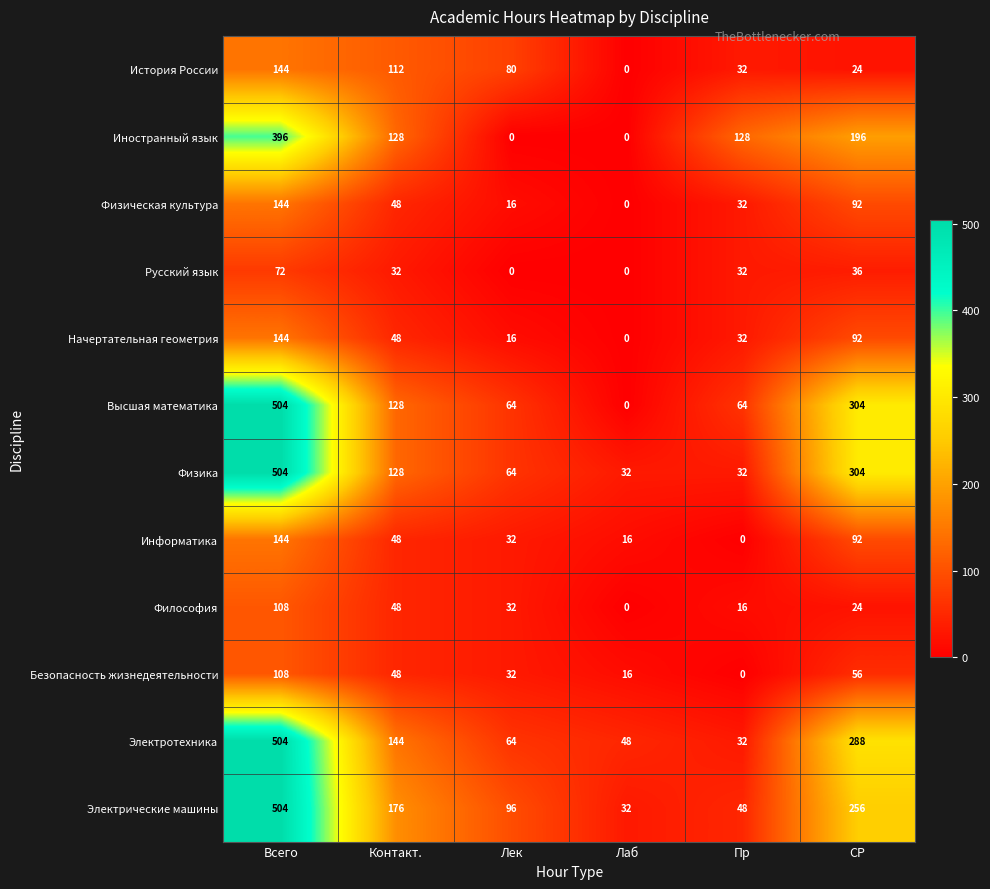

What is the average value of the История России series?

65